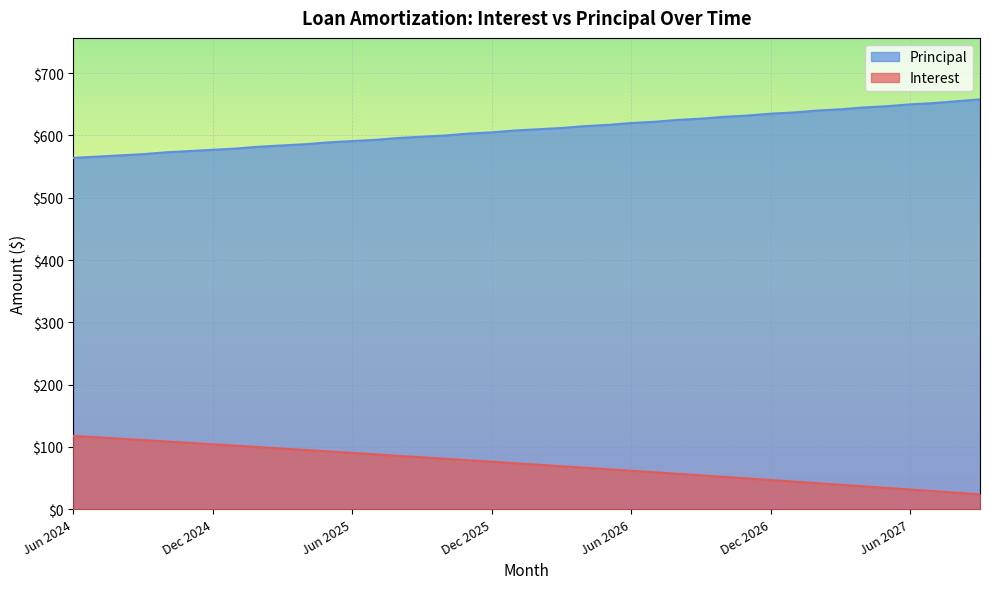

Reading right to left, extract all data points from this chart.

Interest: 23.8	26.4	29.0	31.5	34.1	36.6	39.2	41.7	44.2	46.8	49.3	51.8	54.2	56.7	59.2	61.6	64.1	66.5	68.9	71.3	73.8	76.1	78.5	80.9	83.3	85.6	88.0	90.3	92.7	95.0	97.3	99.6	101.9	104.2	106.4	108.7	111.0	113.2	115.5	117.7
Principal: 658.0	655.0	652.0	650.0	647.0	645.0	642.0	640.0	637.0	635.0	632.0	630.0	627.0	625.0	622.0	620.0	617.0	615.0	612.0	610.0	608.0	605.0	603.0	600.0	598.0	596.0	593.0	591.0	589.0	586.0	584.0	582.0	579.0	577.0	575.0	573.0	570.0	568.0	566.0	564.0